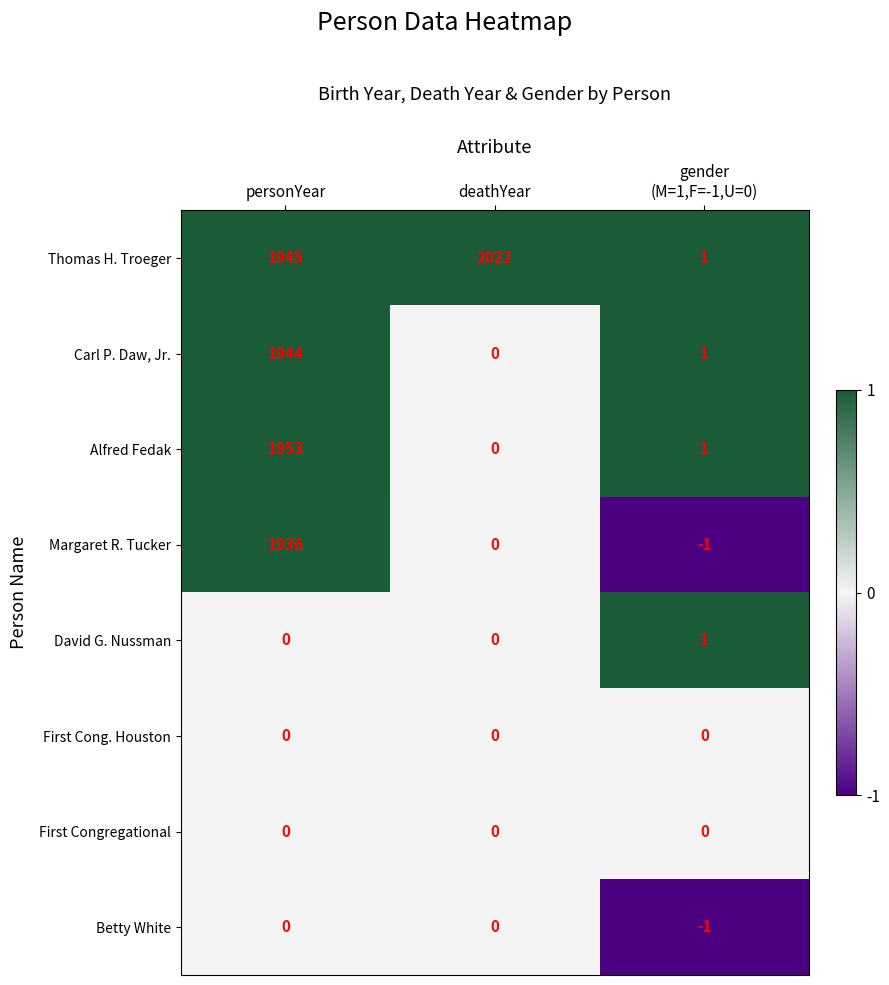

What is the total value across all series at gender
(M=1,F=-1,U=0)?

2